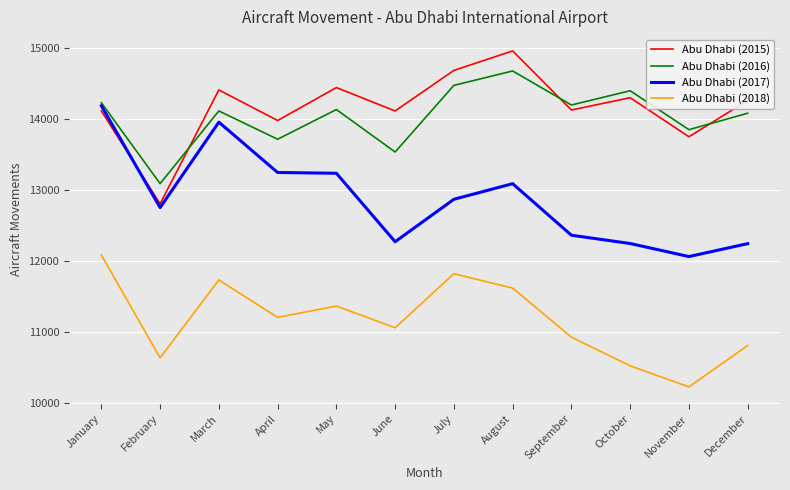

Rank the series at August from highest to lowest value.

Abu Dhabi (2015), Abu Dhabi (2016), Abu Dhabi (2017), Abu Dhabi (2018)